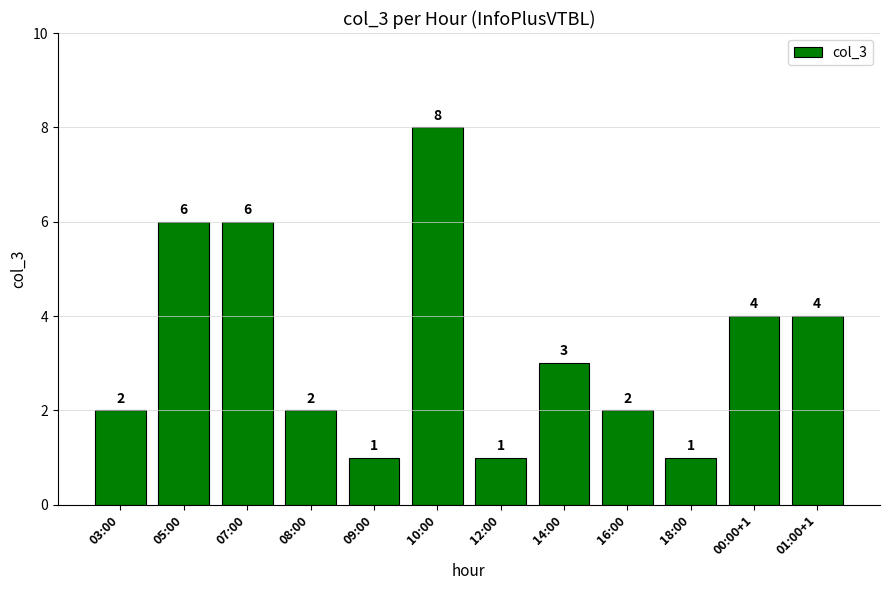

What is the value of the 3rd bar from the left?

6